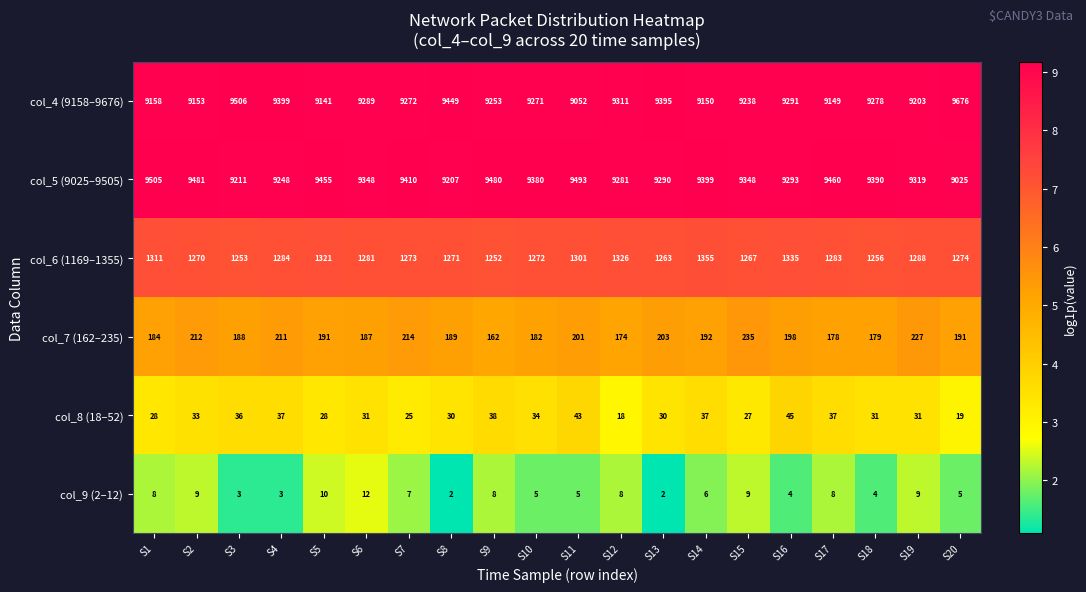

Which category has the highest value in the col_9 (2–12) series?

S6